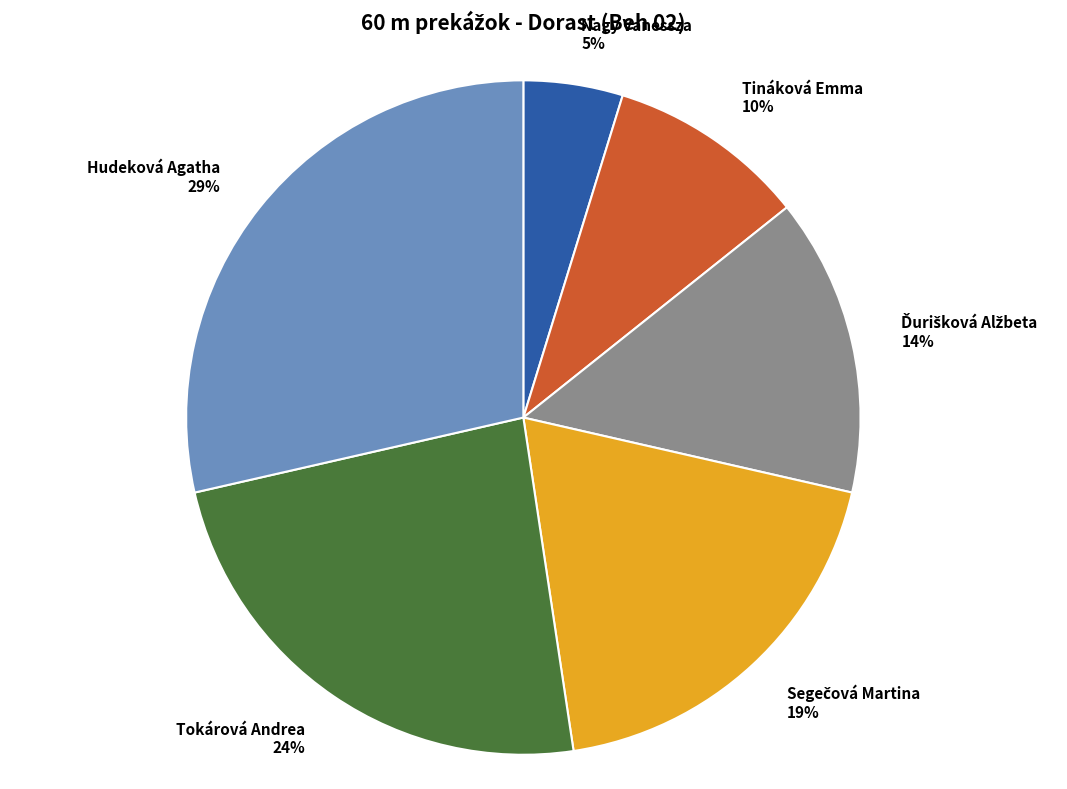

The Tokárová Andrea slice represents 16% of the pie. True or false?

False